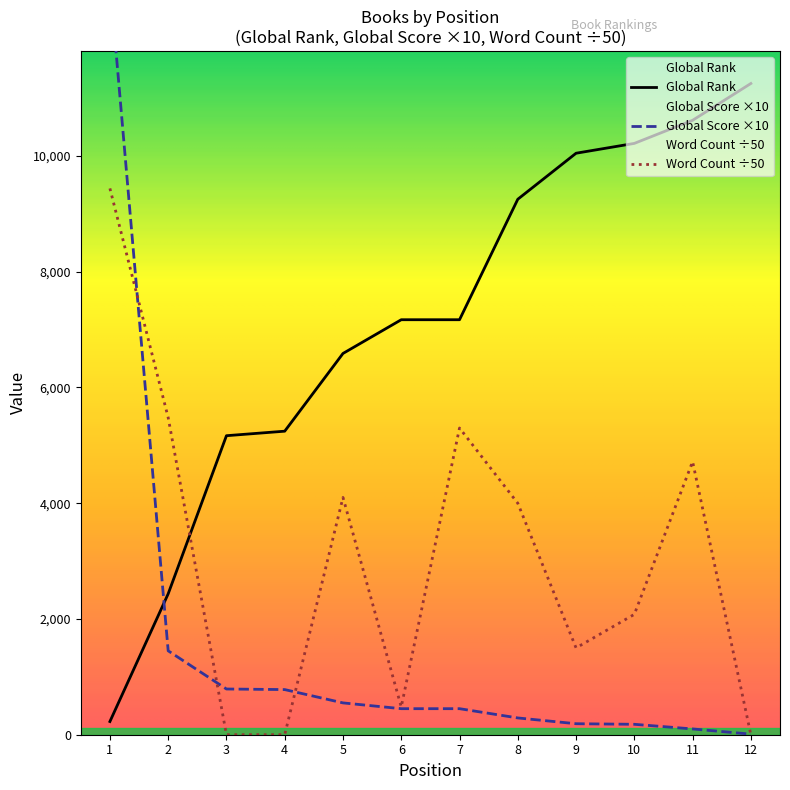

How many interior local valleys does the Word Count series have?

2